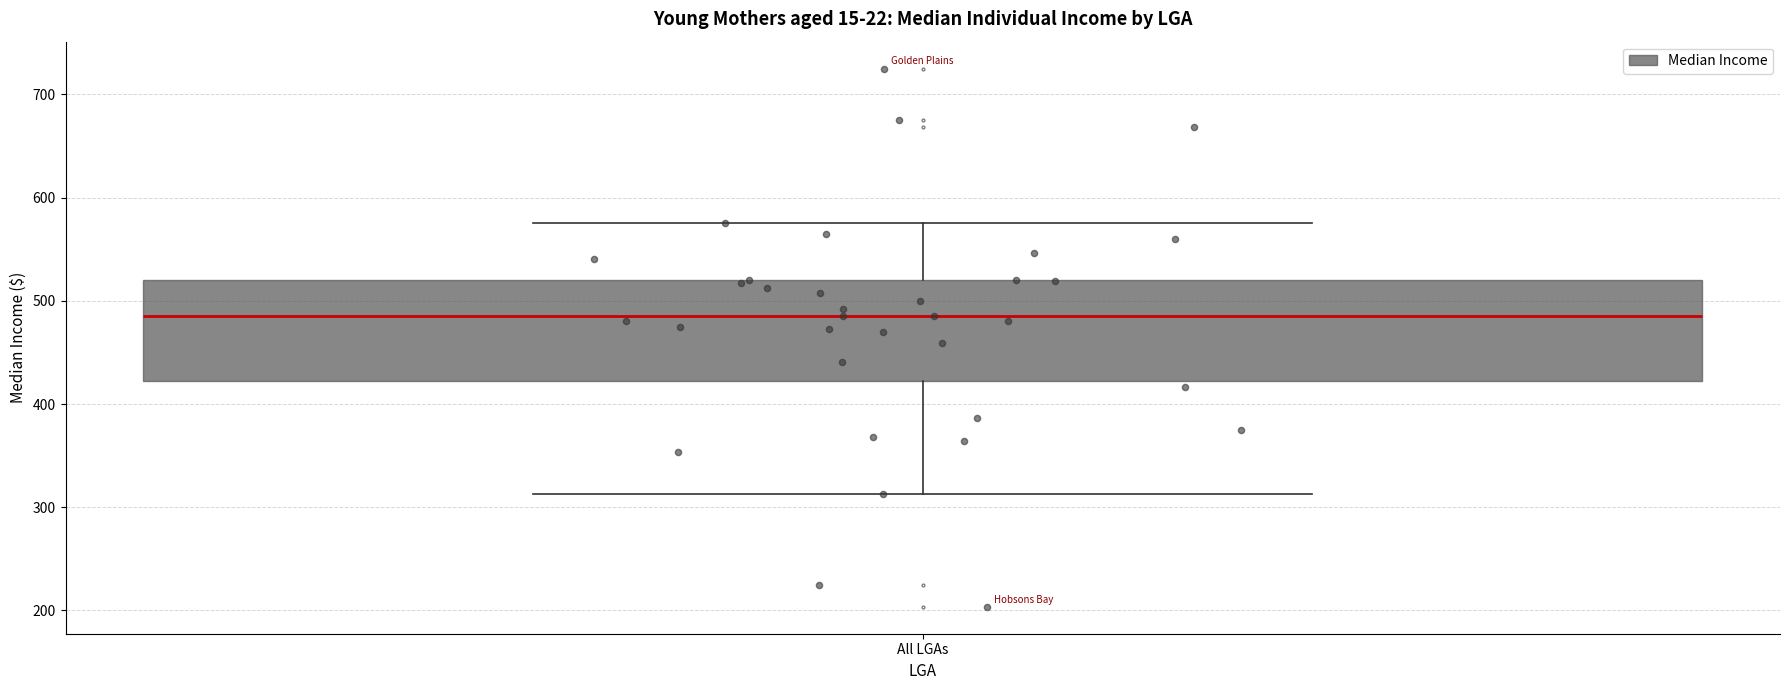

Transcribe this box plot: give where the median line is, the range the box spans, and where the two whiskers end, as read against the y-axis. The values are not printed on the chart, so give them approximately, as read against the axis.

median 490, box 420 to 520, whiskers 310 to 580